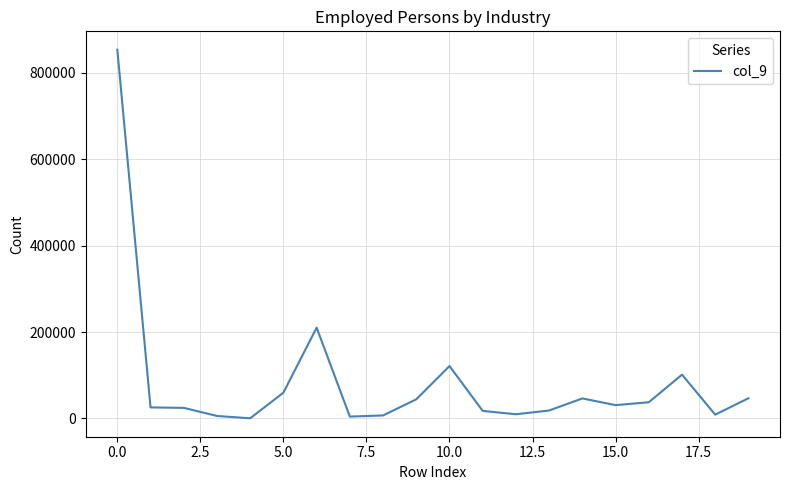

What is the smallest value displayed?

411